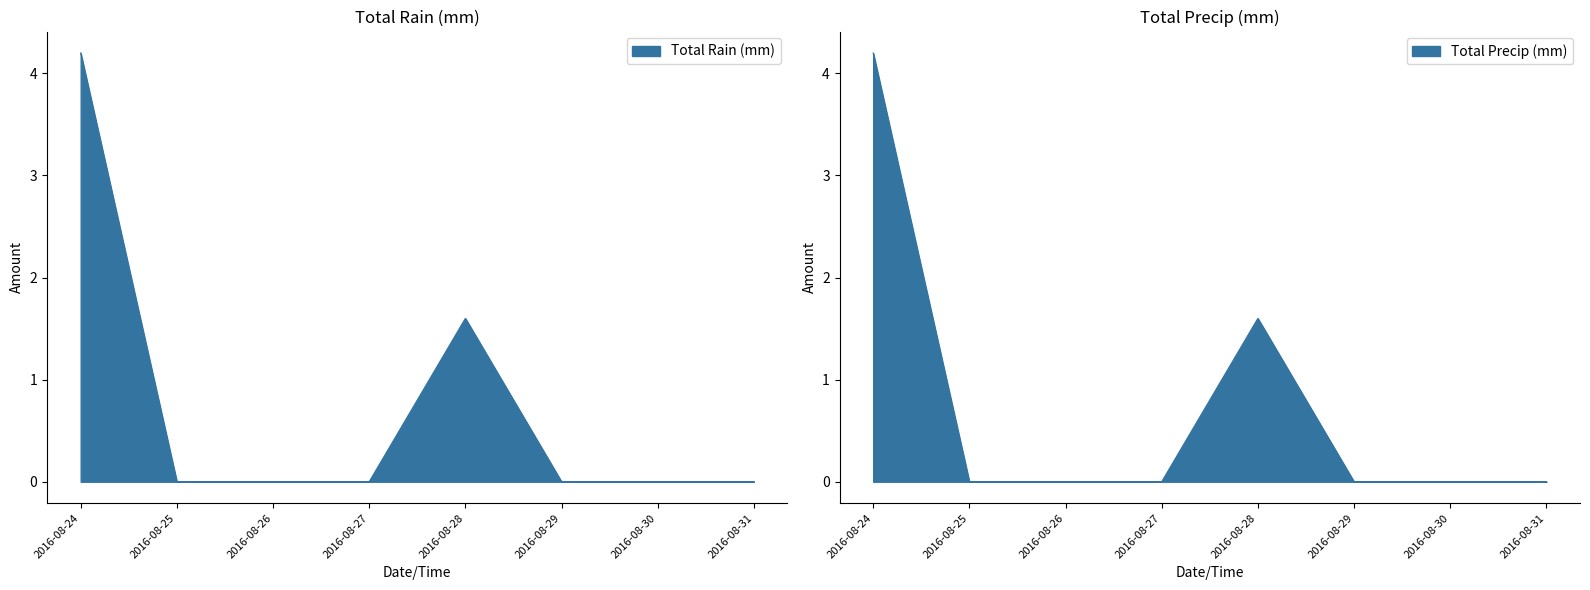

Between 2016-08-26 and 2016-08-28, which series saw the biggest shift?

Total Rain (mm)